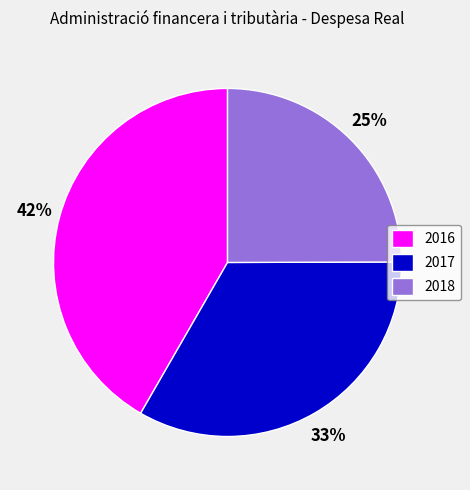

Rank the categories by value from highest to lowest.

2016, 2017, 2018